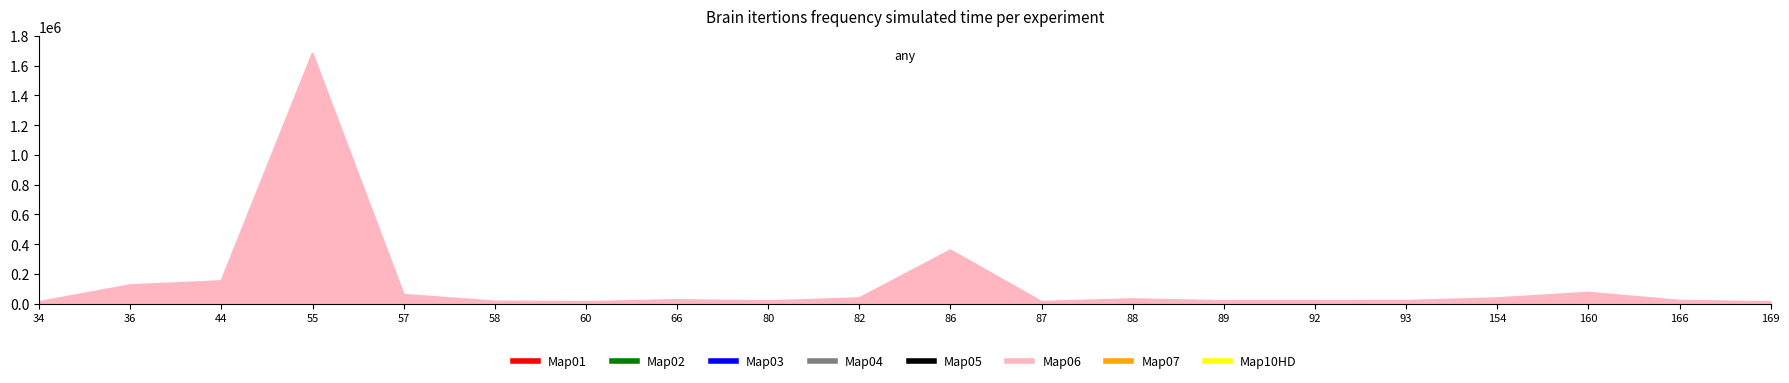

What is the greatest value displayed?

1680567